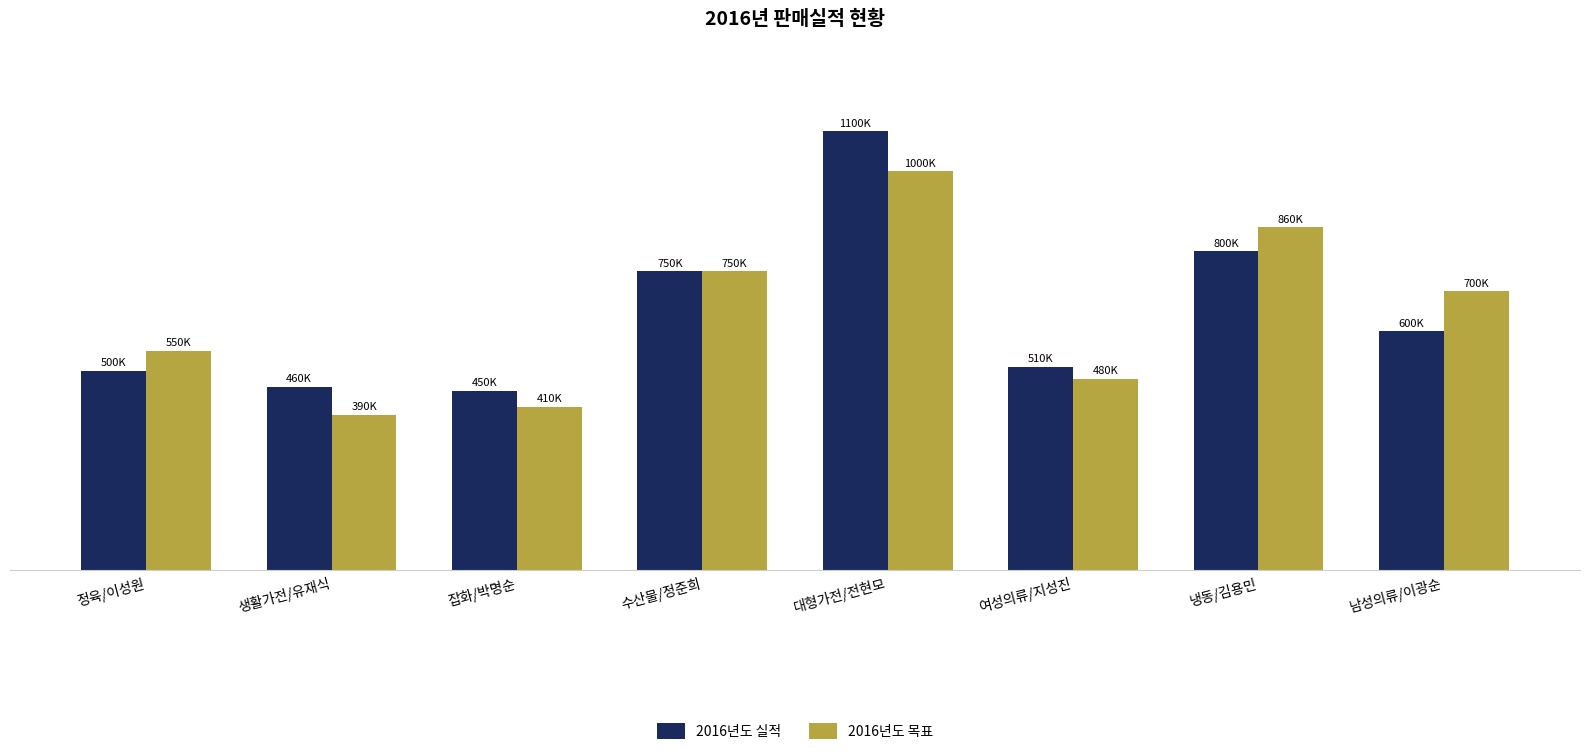

Where is 2016년도 목표 nearest to the value 695000?

남성의류/이광순